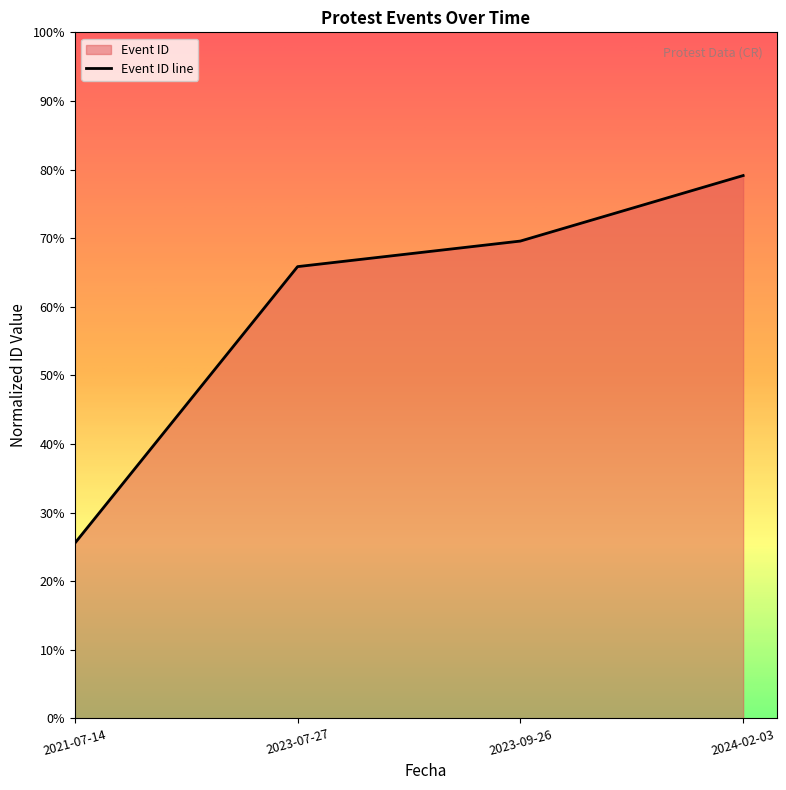

Between 2023-07-27 and 2024-02-03, which is larger?

2024-02-03